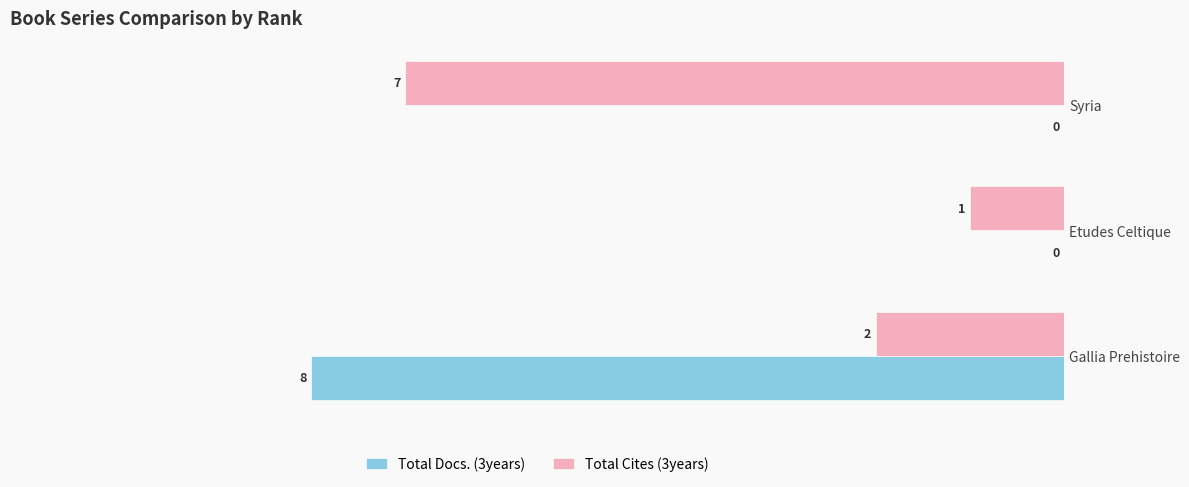

List the series in order of their peak value, lowest first.

Total Cites (3years), Total Docs. (3years)